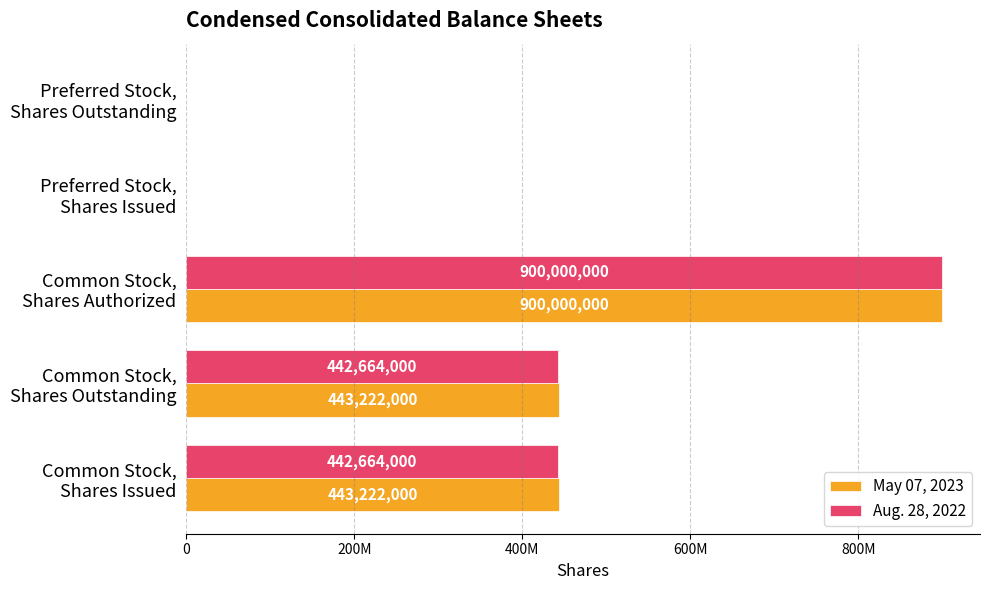

What are all the series names shown in the legend?

May 07, 2023, Aug. 28, 2022